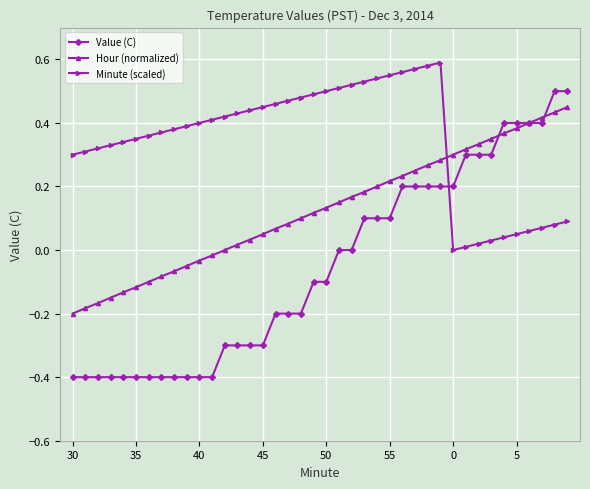

True or false: Value (C) and Hour (normalized) cross at least once.

True